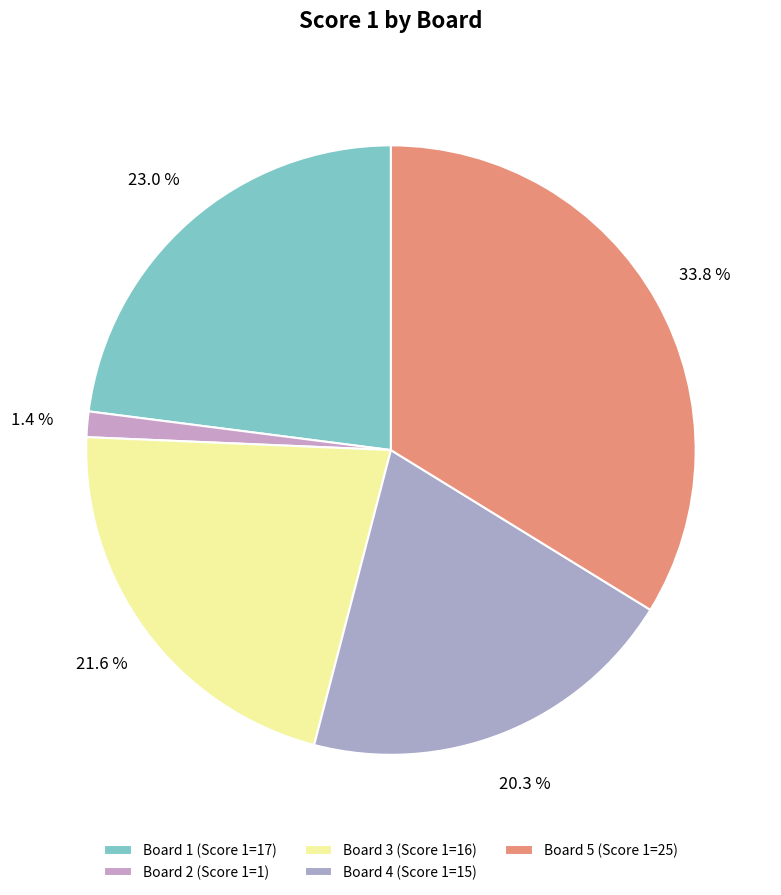

To the nearest percent, what portion does Board 5 represent?

34%